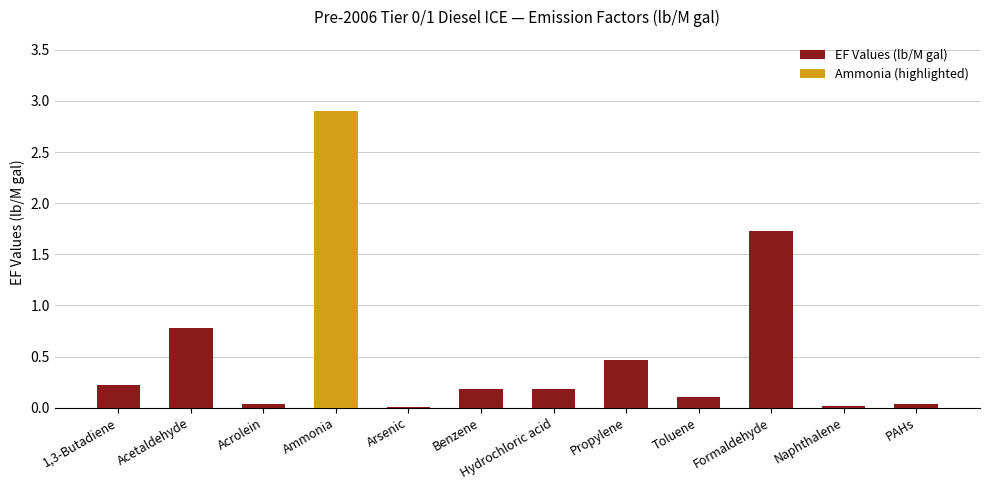

Count the number of data series in this chart.

1